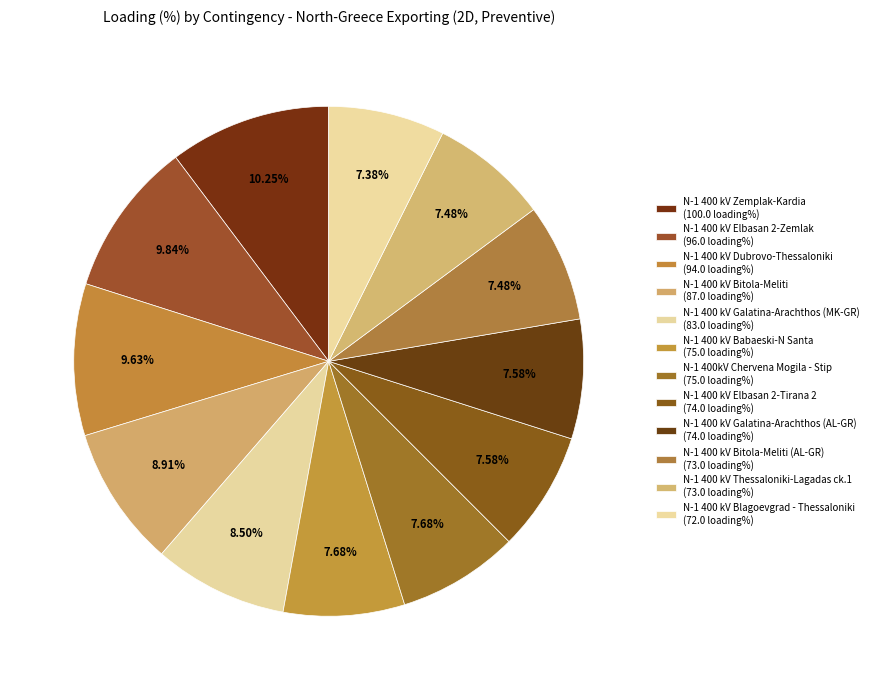

Count the number of slices in the pie.

12